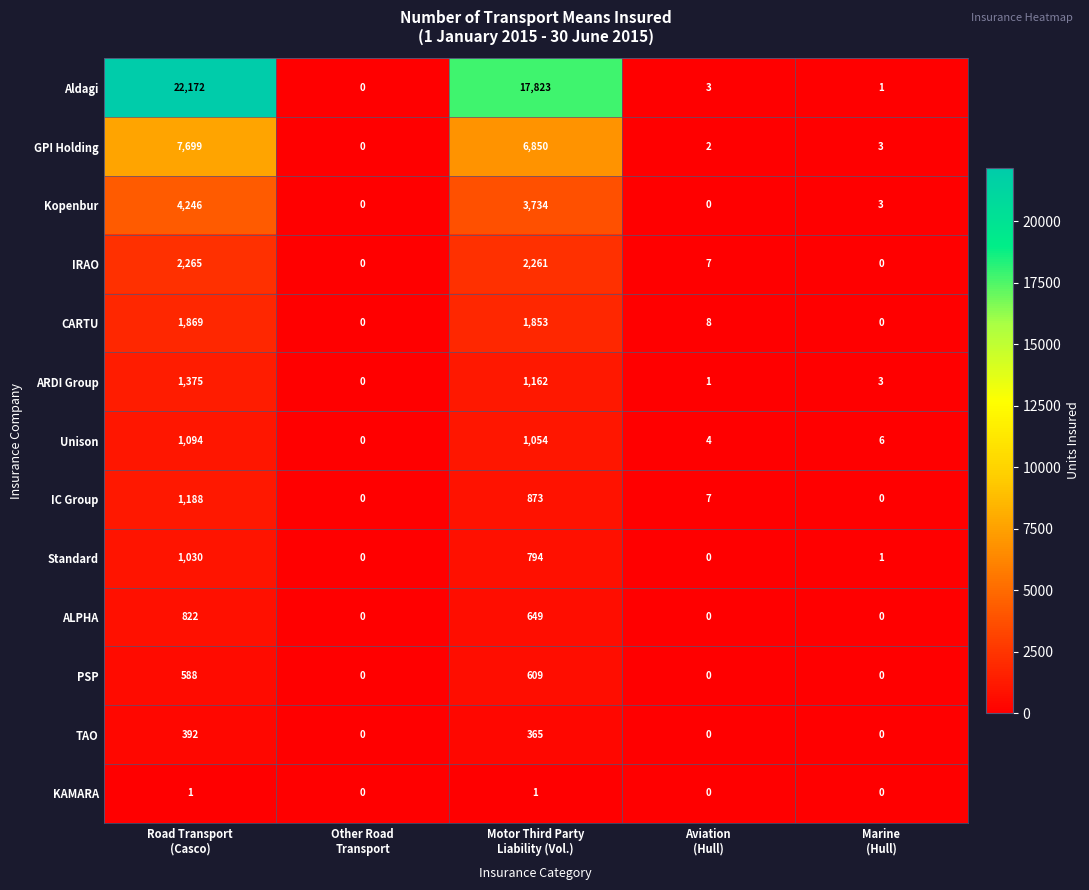

Which series has the largest range (max minus min)?

Aldagi